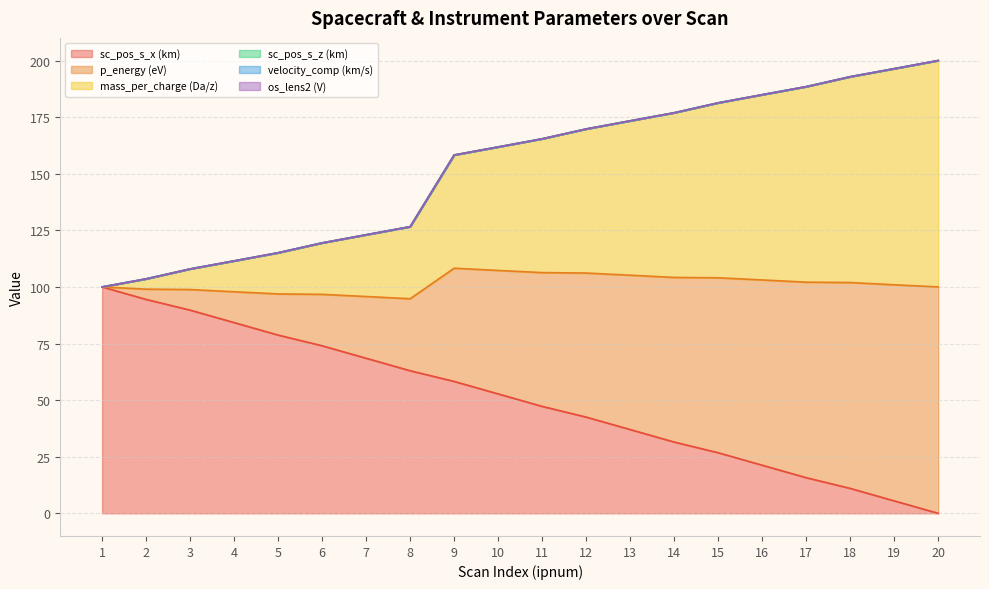

What is the value of the mass_per_charge (Da/z) point at the 3rd from the left?

107.9